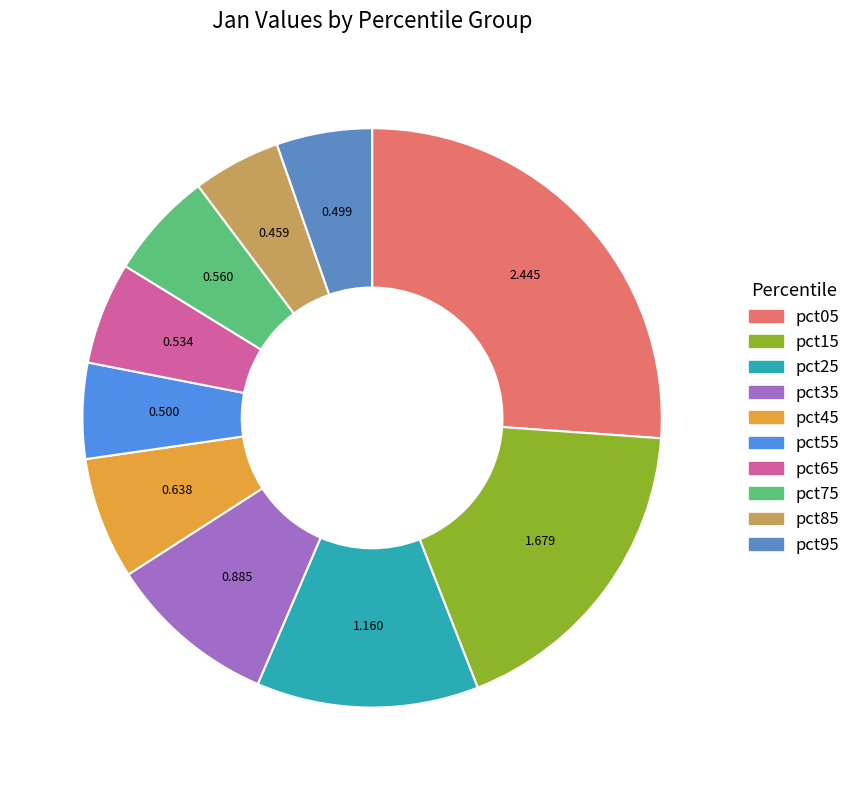

How many slices are in this pie chart?

10